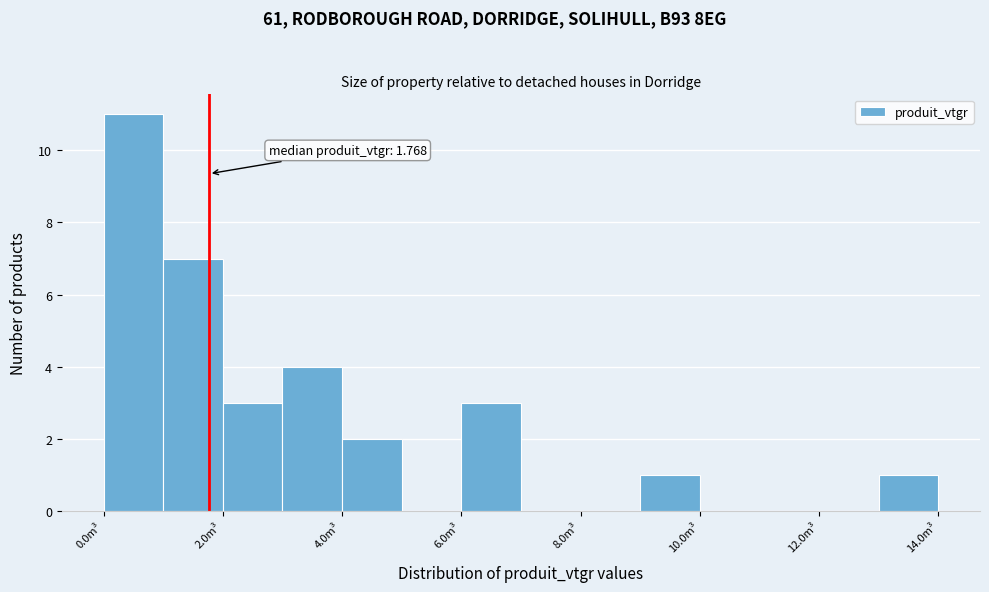

Over which range of the x-axis is the bar tallest?

0 to 1